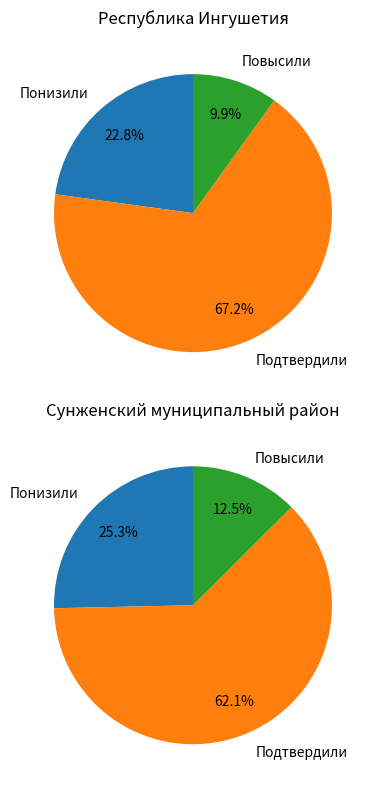

How many slices are in this pie chart?

3